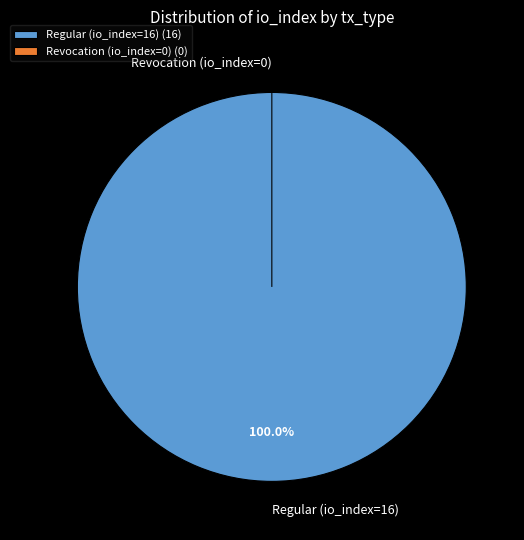

The Regular (io_index=16) slice represents 99% of the pie. True or false?

False